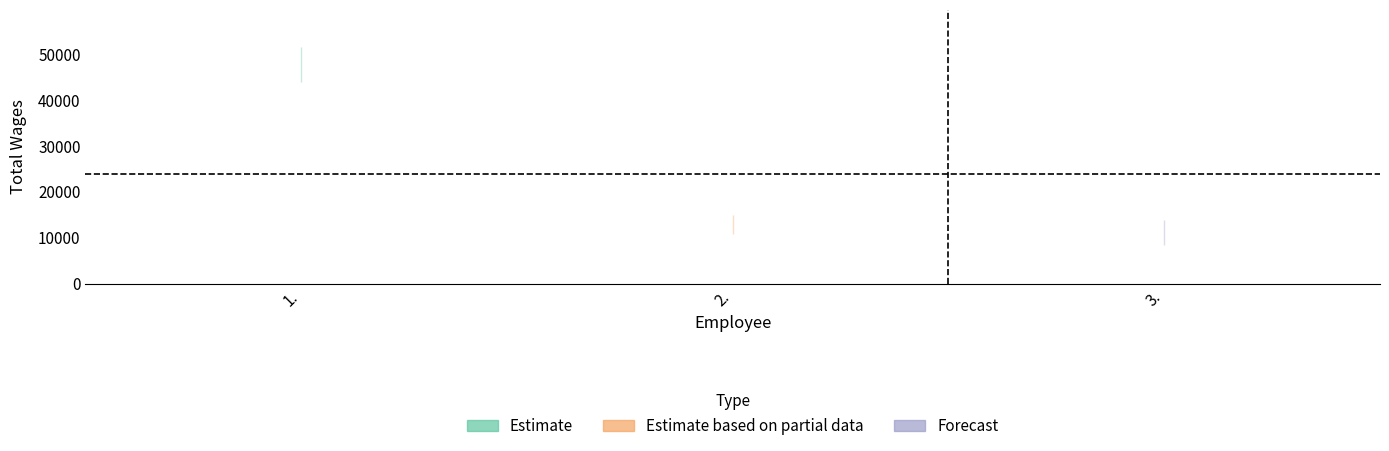

What is the sum of all values?

71656